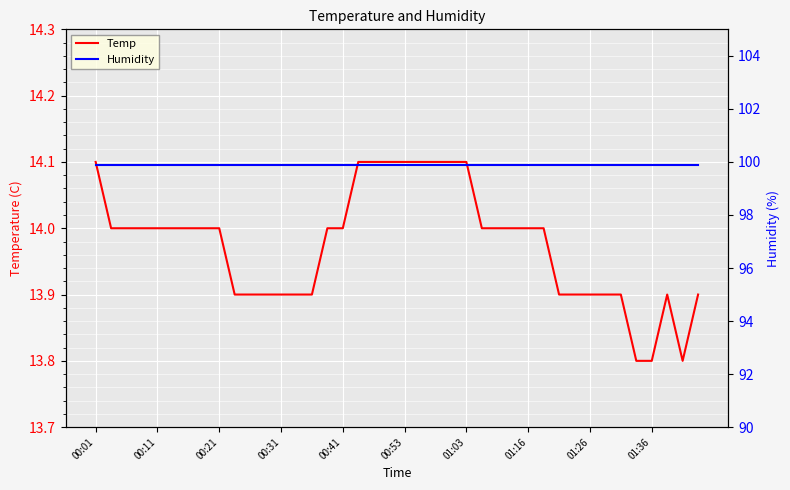

What is the highest value of the Temp series?

14.1